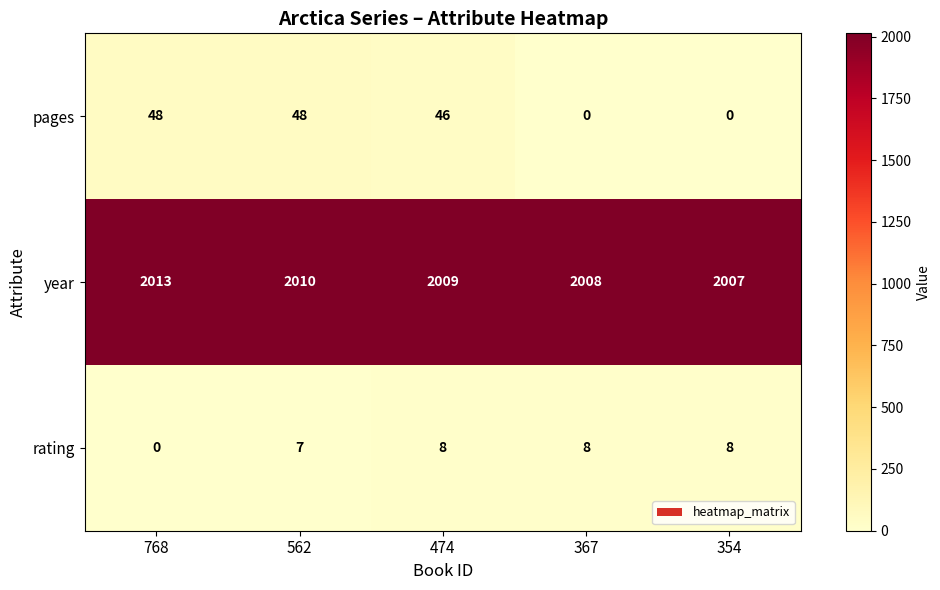

What is the maximum value shown in the chart?

2013